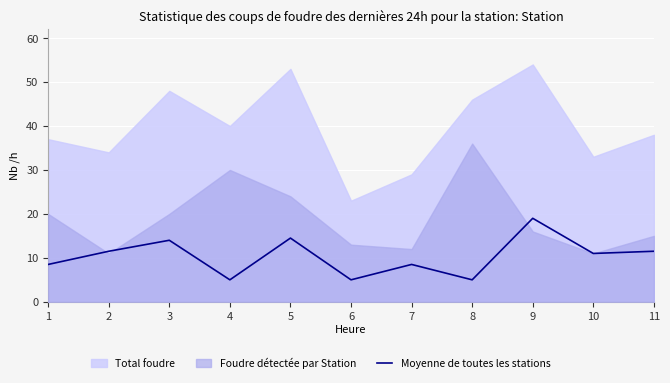

The Moyenne de toutes les stations series shows 5.0 at 6. True or false?

True